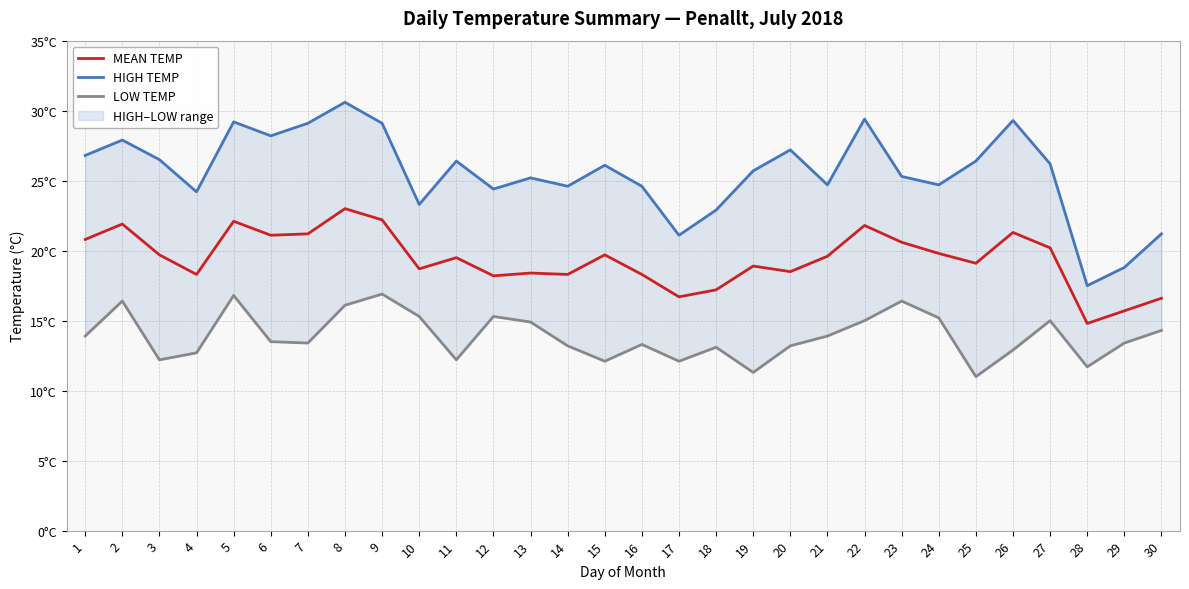

Reading left to right, what are all the values shown in this chart?

MEAN TEMP: 20.8	21.9	19.7	18.3	22.1	21.1	21.2	23.0	22.2	18.7	19.5	18.2	18.4	18.3	19.7	18.3	16.7	17.2	18.9	18.5	19.6	21.8	20.6	19.8	19.1	21.3	20.2	14.8	15.7	16.6
HIGH TEMP: 26.8	27.9	26.5	24.2	29.2	28.2	29.1	30.6	29.1	23.3	26.4	24.4	25.2	24.6	26.1	24.6	21.1	22.9	25.7	27.2	24.7	29.4	25.3	24.7	26.4	29.3	26.2	17.5	18.8	21.2
LOW TEMP: 13.9	16.4	12.2	12.7	16.8	13.5	13.4	16.1	16.9	15.3	12.2	15.3	14.9	13.2	12.1	13.3	12.1	13.1	11.3	13.2	13.9	15.0	16.4	15.2	11.0	12.9	15.0	11.7	13.4	14.3